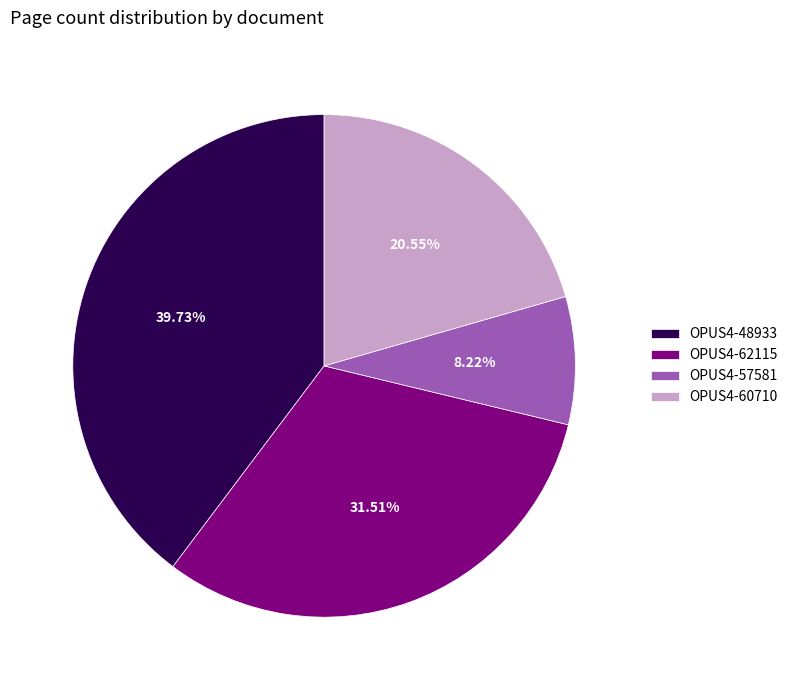

Is there any slice that represents more than half of the pie?

No